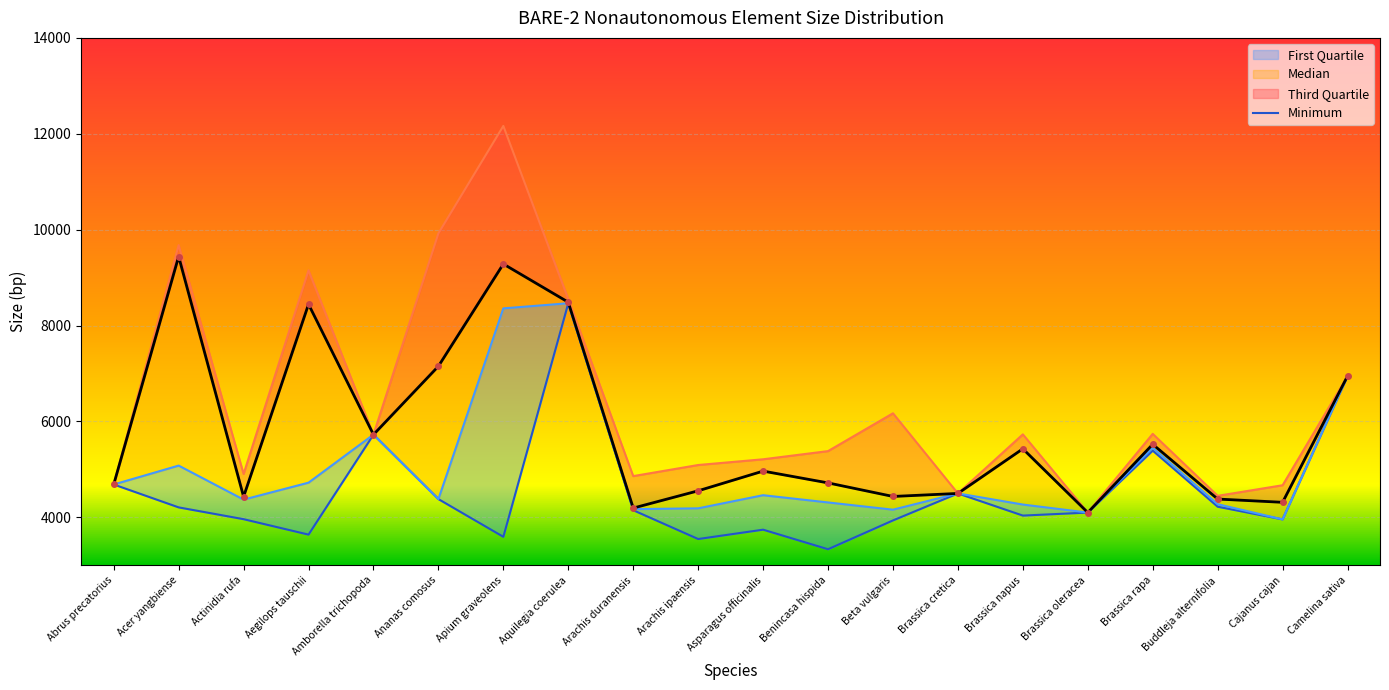

What is the approximate value of Minimum at Acer yangbiense?

4207.0